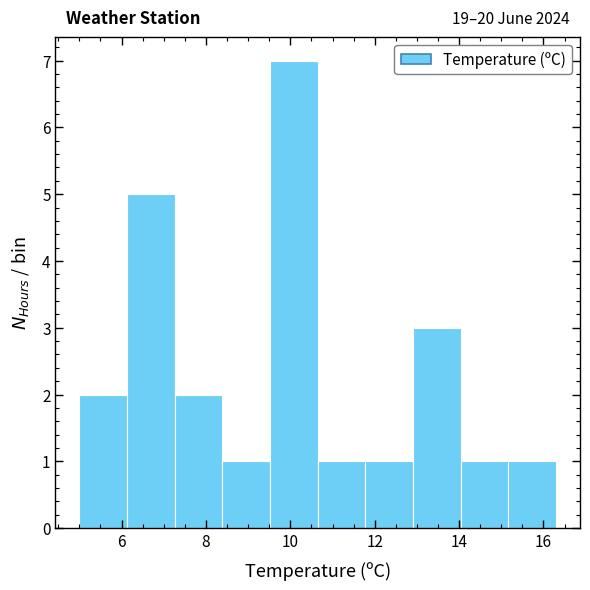

Which range on the x-axis has the tallest bar?

9.6 to 10.6